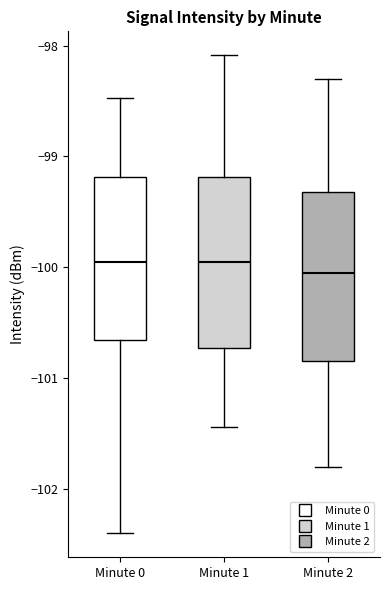

Where does the lower whisker of the box for Minute 1 end on the y-axis? The values are not printed on the chart, so give them approximately, as read against the axis.

-101.4